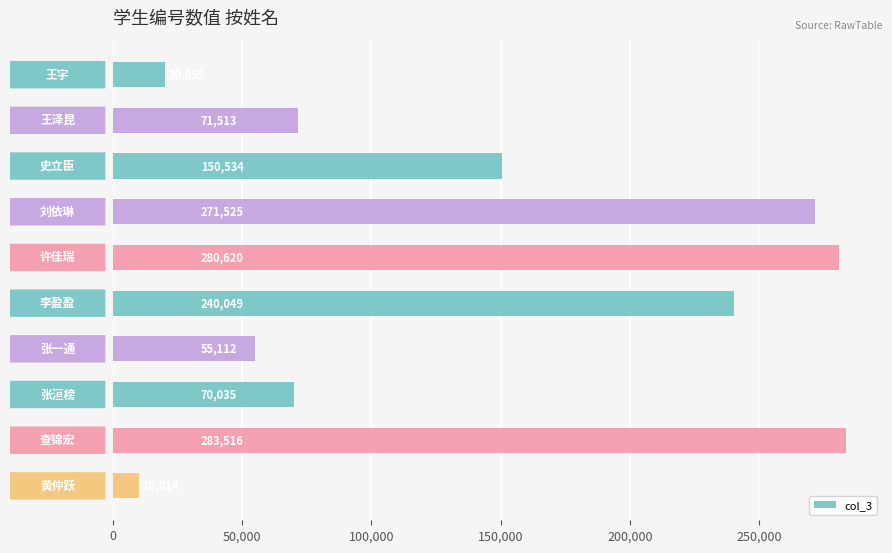

What is the difference between the maximum and second lowest values?

263457